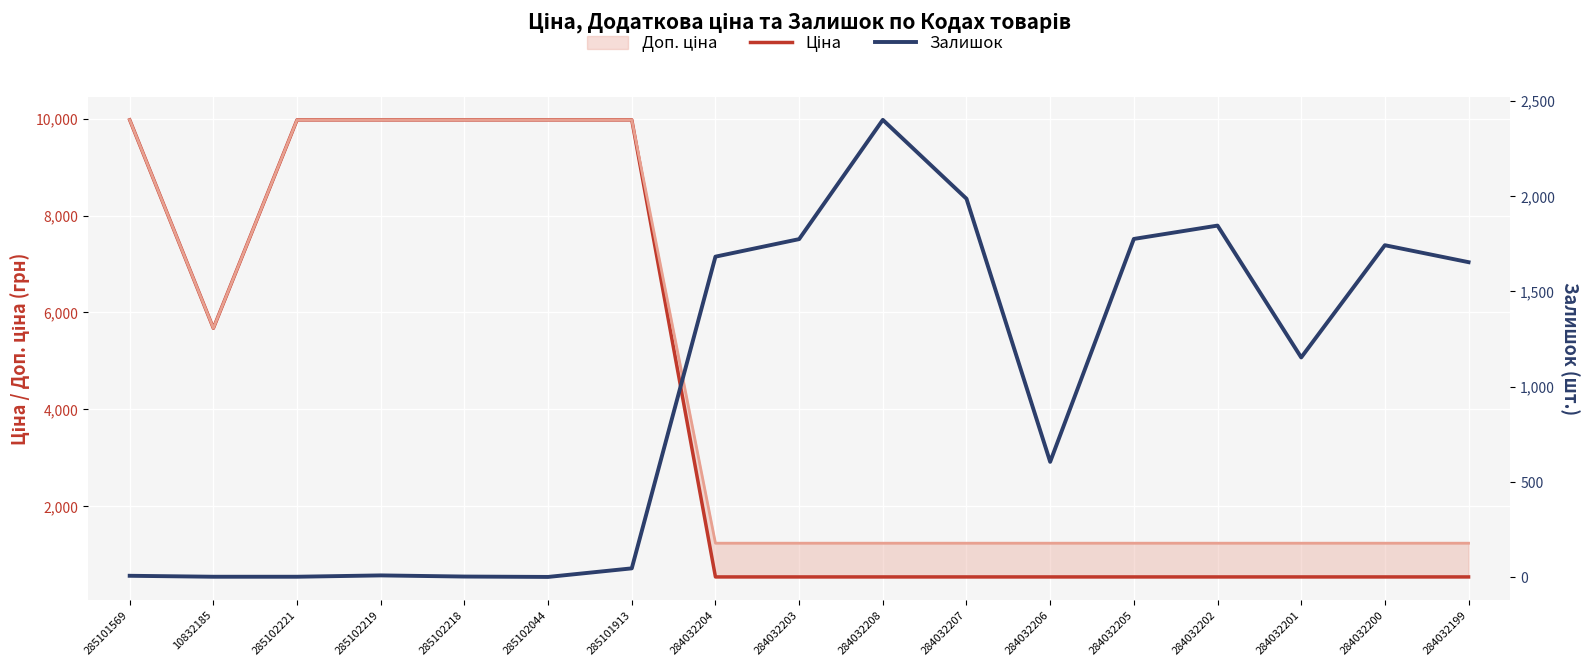

Which series changed the most between 284032207 and 284032206?

Залишок